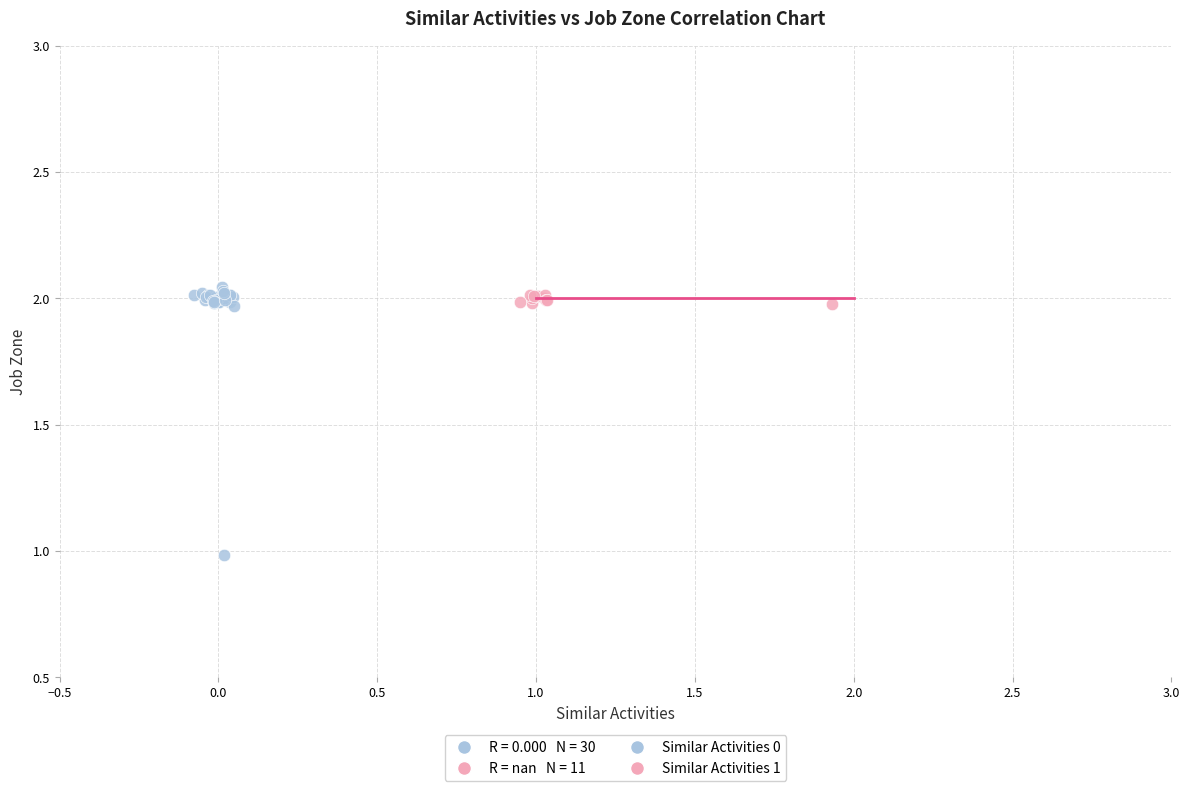

Which series reaches the minimum Y coordinate?

Similar Activities 0